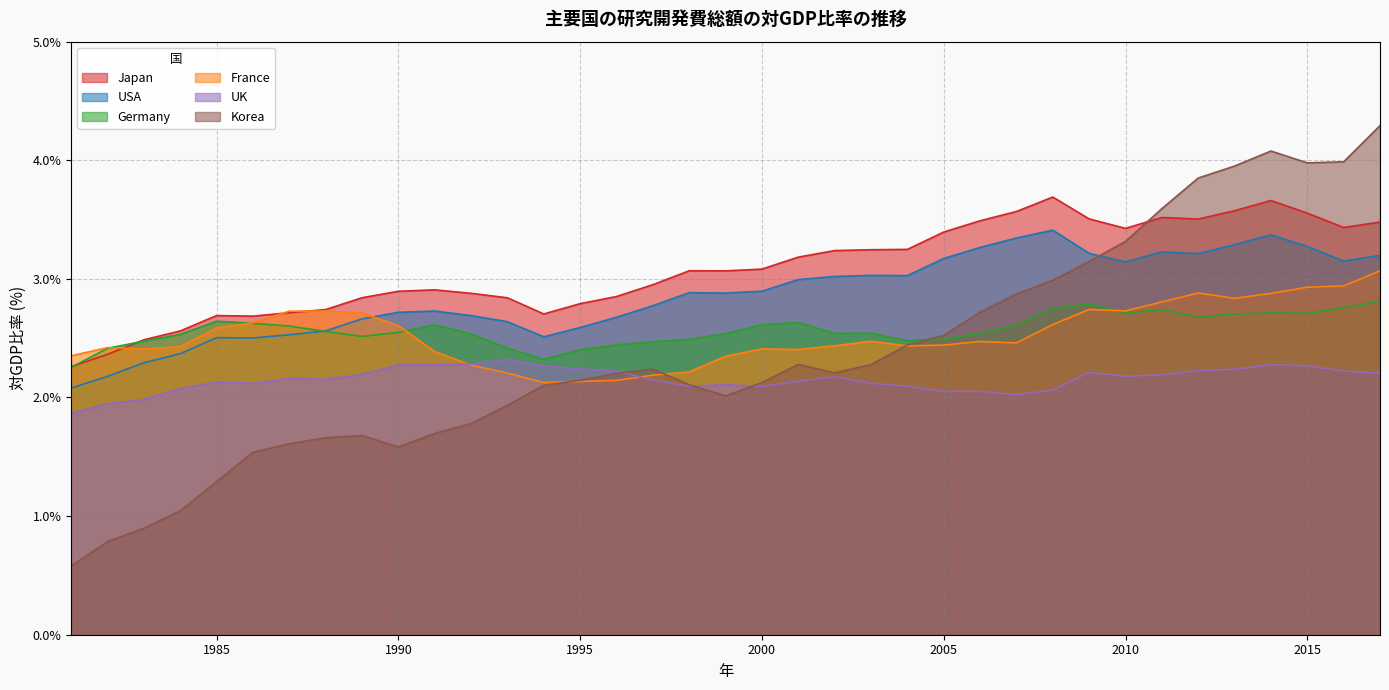

True or false: Japan has a value of 3.4 at 2016.

True